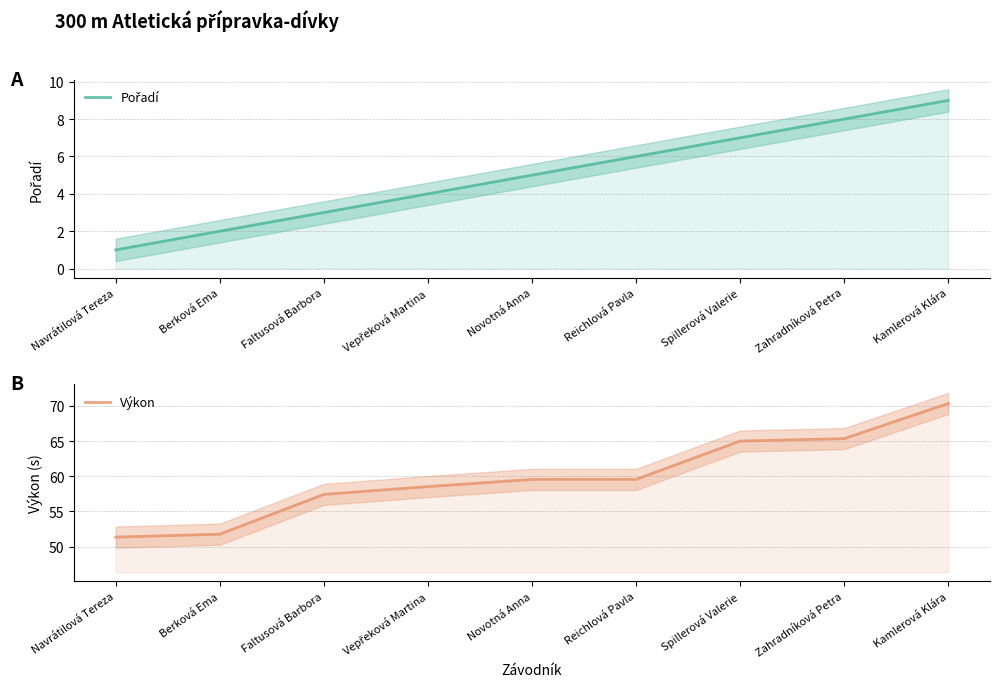

Rank the series by their maximum value, from lowest to highest.

Pořadí, Výkon